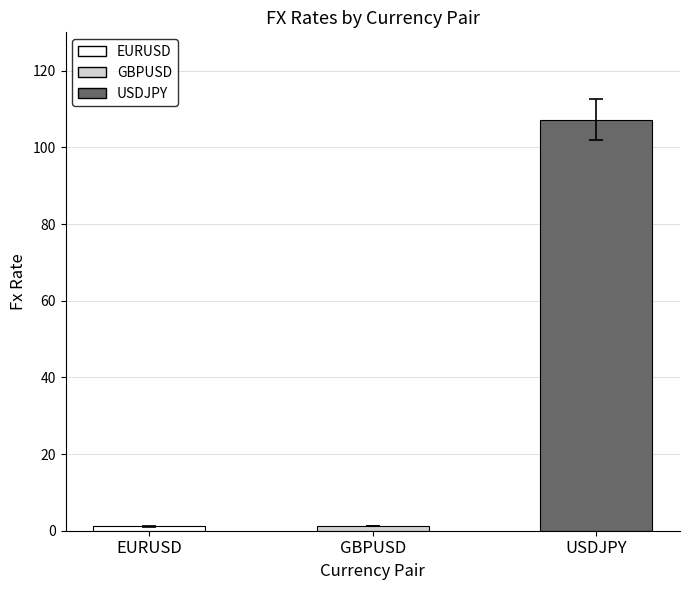

What is the average value?

36.5